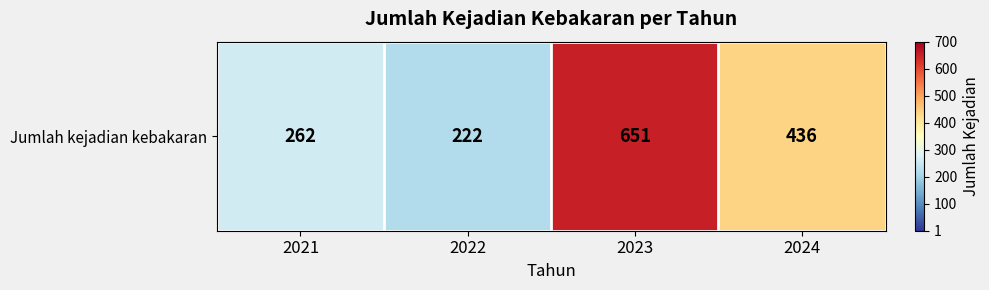

What is the sum of all values?

1571